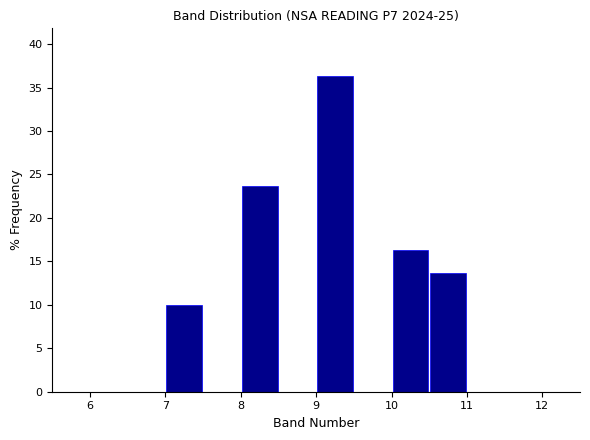

What is the height of the bar covering 7.0 to 7.5 on the x-axis? The values are not printed on the chart, so give them approximately, as read against the axis.

10.0